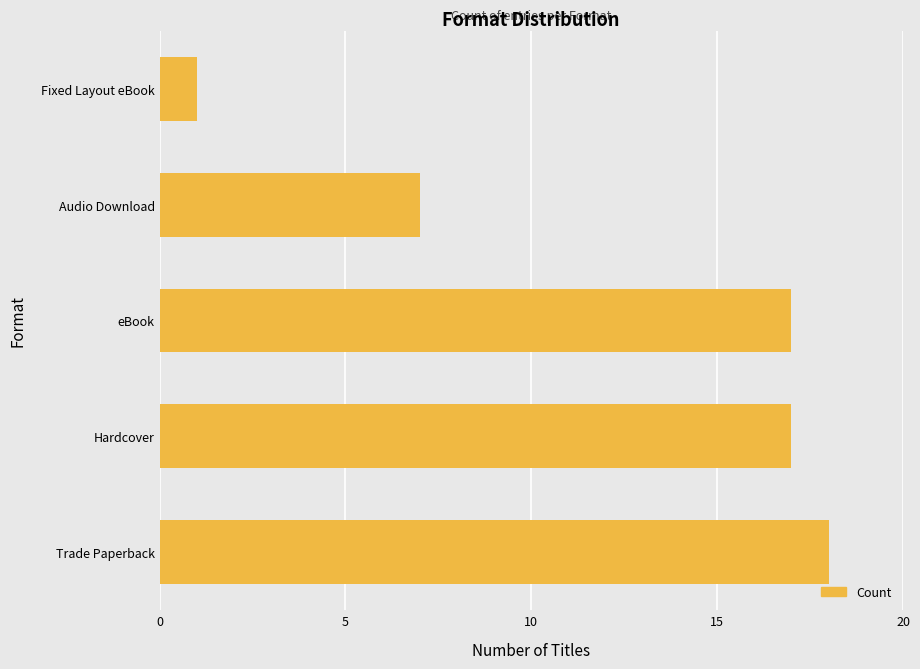

Does the chart contain stacked bars?

No